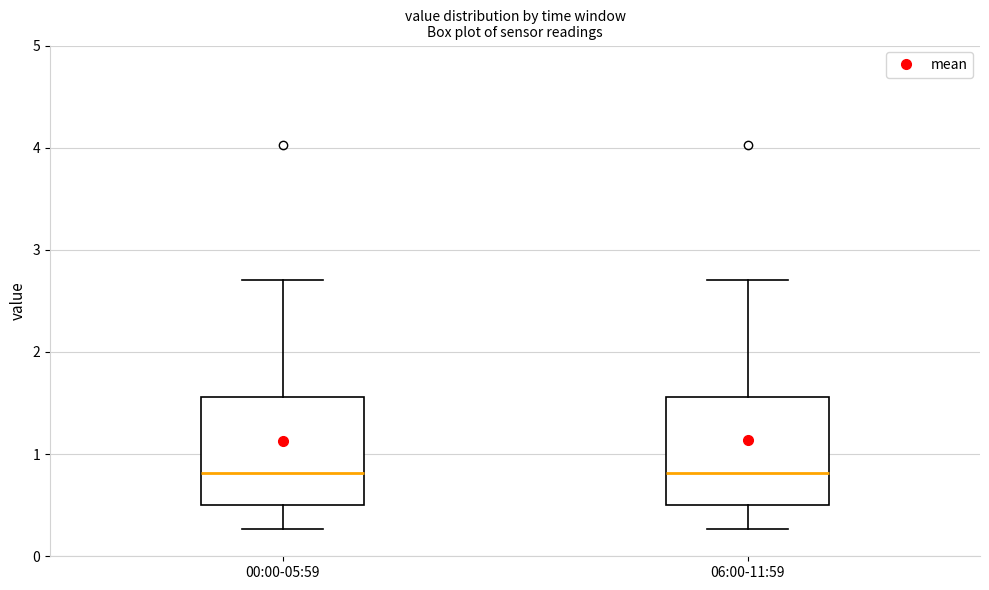

Reading left to right, transcribe this box plot: for each box, give where its median line is, the range the box spans, and where its two whiskers end, as read against the y-axis. The values are not printed on the chart, so give them approximately, as read against the axis.

00:00-05:59: median 0.8, box 0.5 to 1.6, whiskers 0.3 to 2.7
06:00-11:59: median 0.8, box 0.5 to 1.6, whiskers 0.3 to 2.7